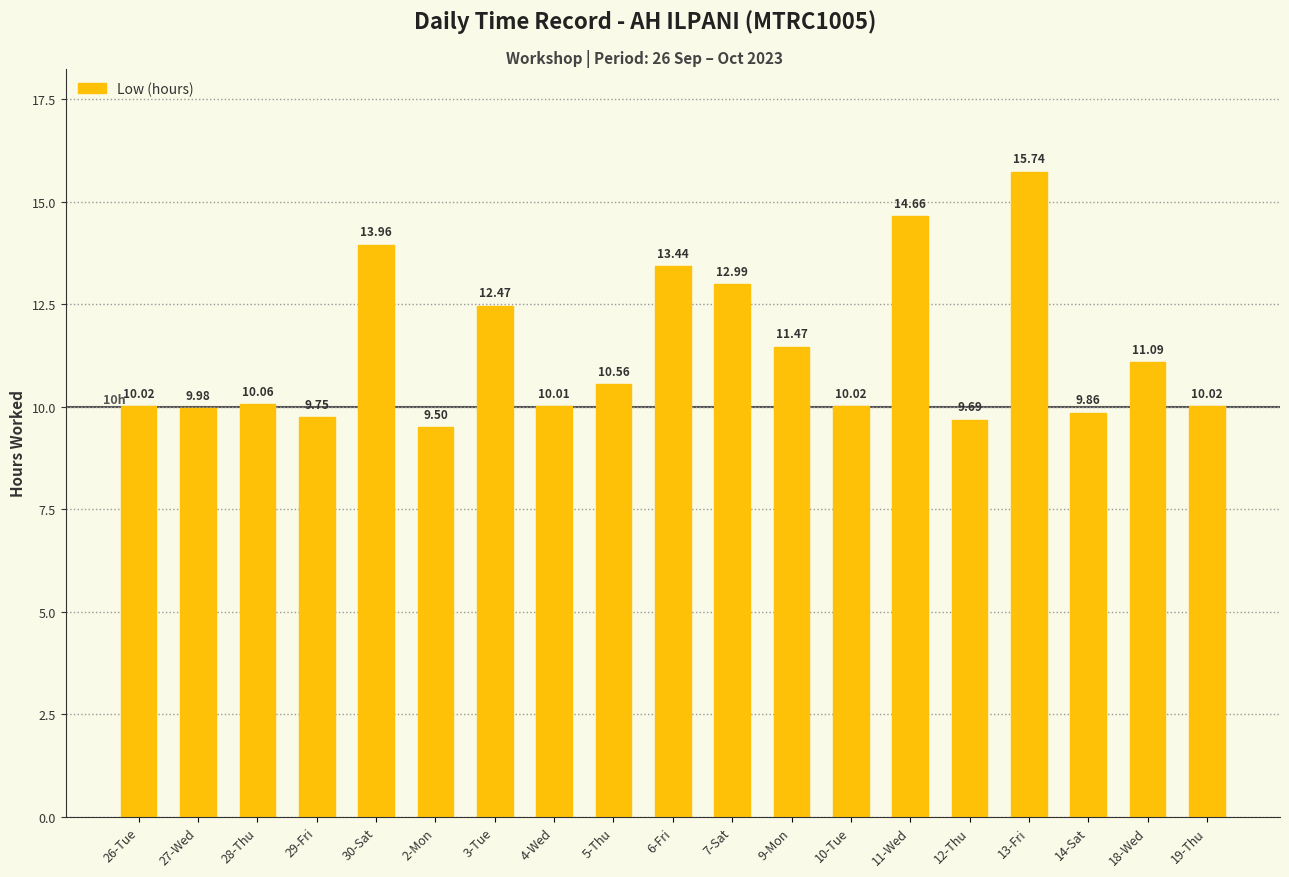

Which label corresponds to the smallest value in the chart?

2-Mon